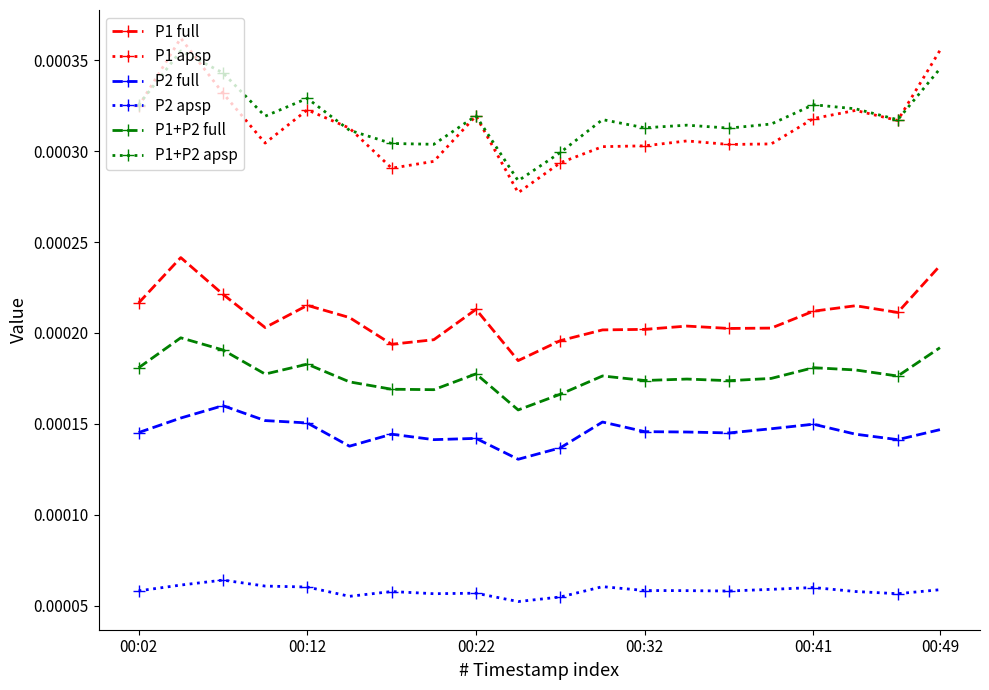

What are all the series names shown in the legend?

P1 full, P1 apsp, P2 full, P2 apsp, P1+P2 full, P1+P2 apsp